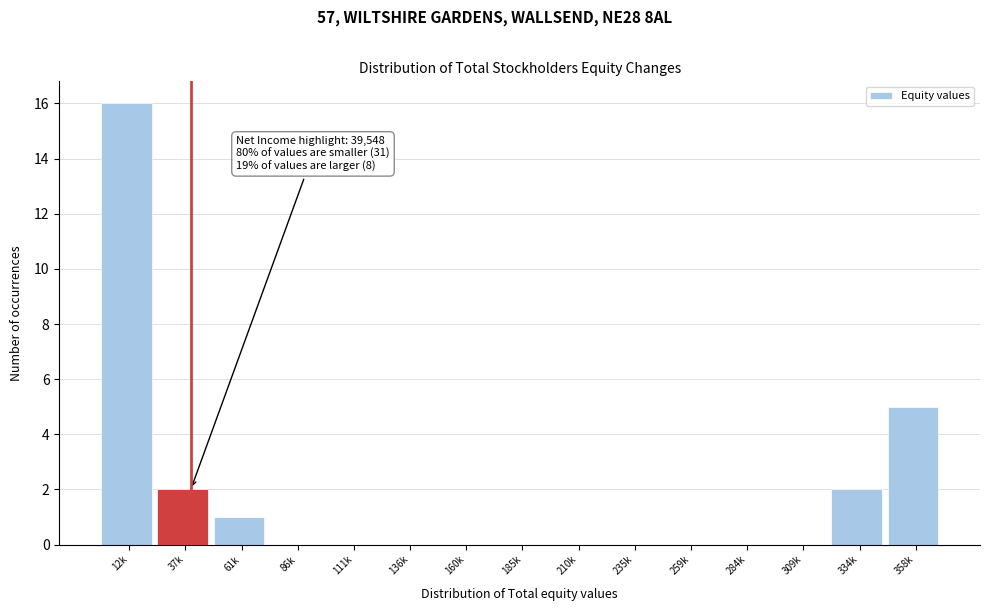

Reading right to left, transcribe all the data shown in this chart.

358k=5	334k=2	309k=0	284k=0	259k=0	235k=0	210k=0	185k=0	160k=0	136k=0	111k=0	86k=0	61k=1	37k=2	12k=16